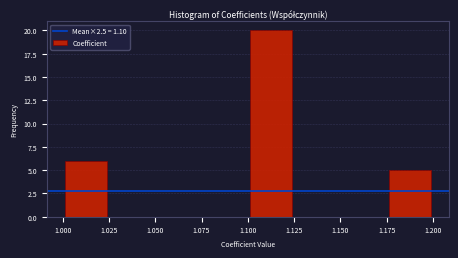

How tall is the bar that spans 1.175 to 1.200 on the x-axis? The values are not printed on the chart, so give them approximately, as read against the axis.

5